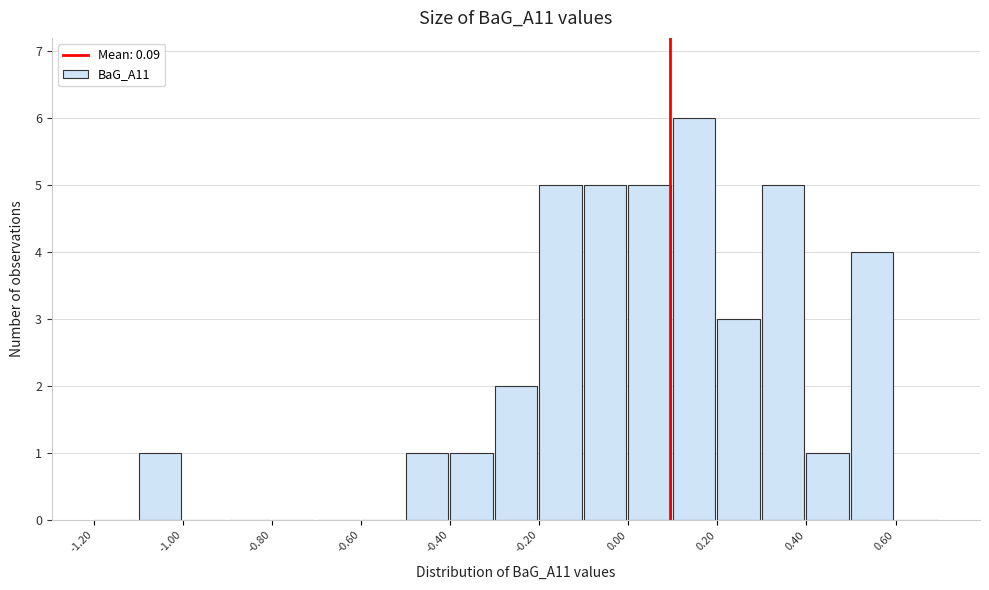

How tall is the bar that spans -0.3 to -0.2 on the x-axis? The values are not printed on the chart, so give them approximately, as read against the axis.

2